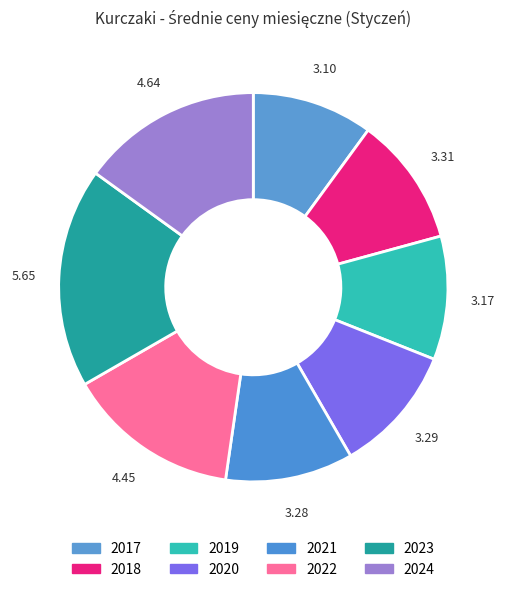

True or false: 2024 accounts for 26% of the total.

False